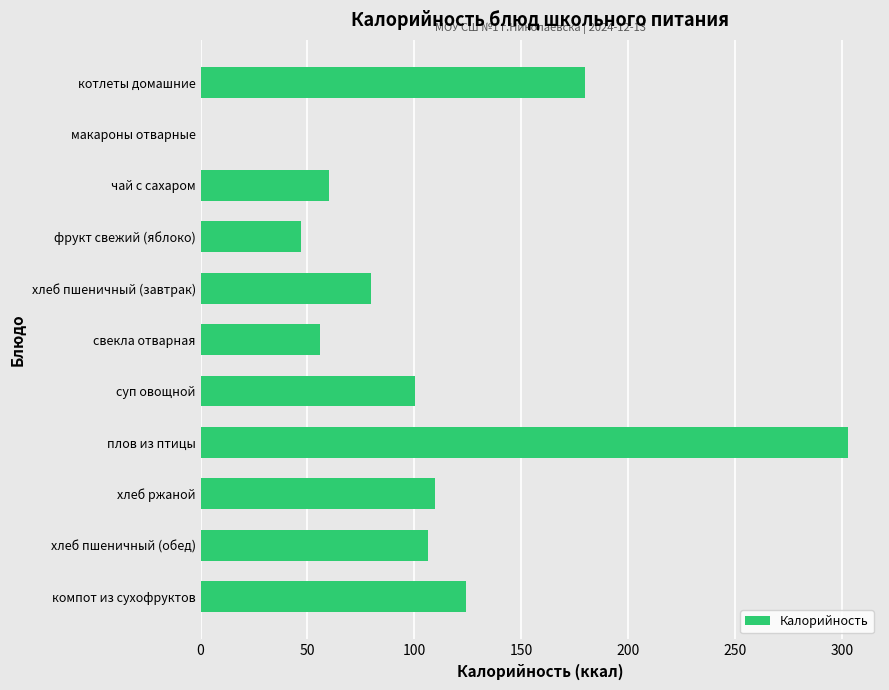

Is it true that the value at плов из птицы is 302.7?

True